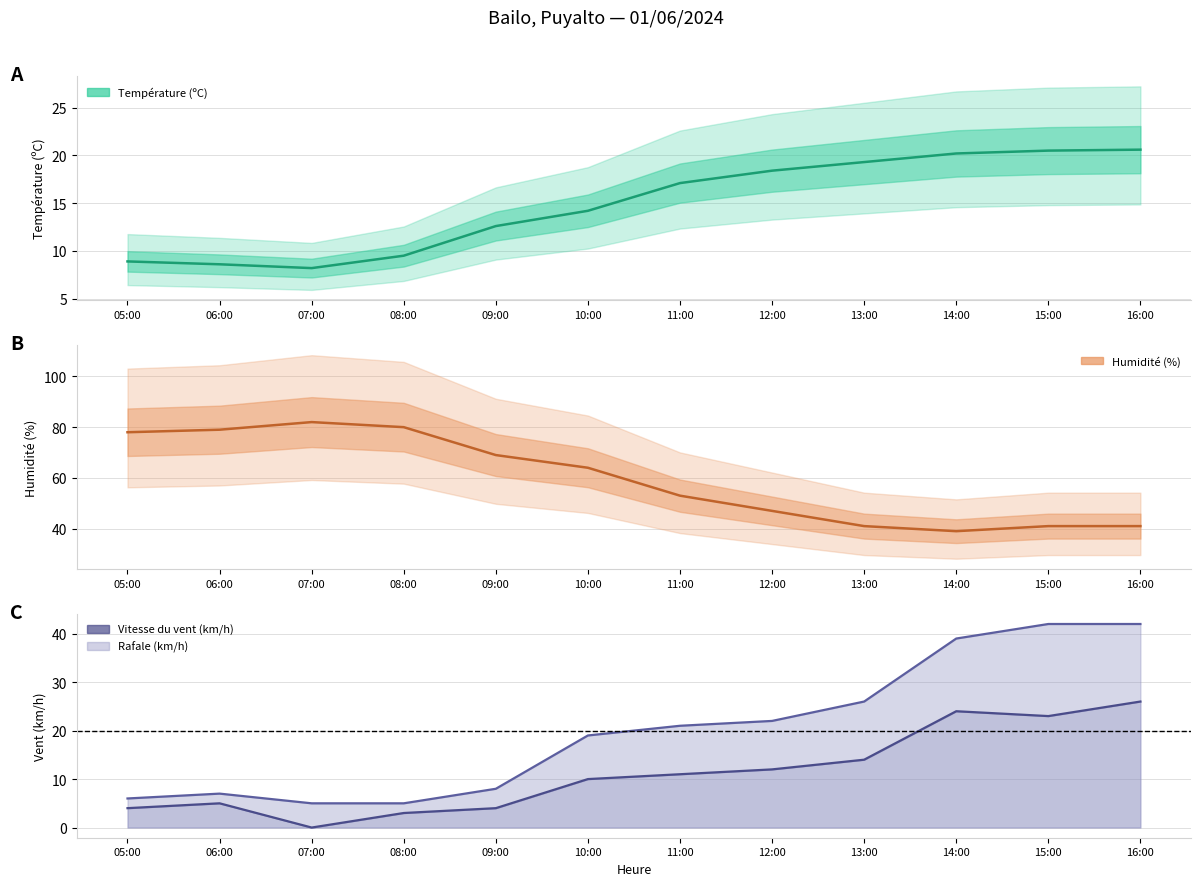

After their last crossing, which series has the higher values: Rafale (km/h) or Température (ºC)?

Rafale (km/h)